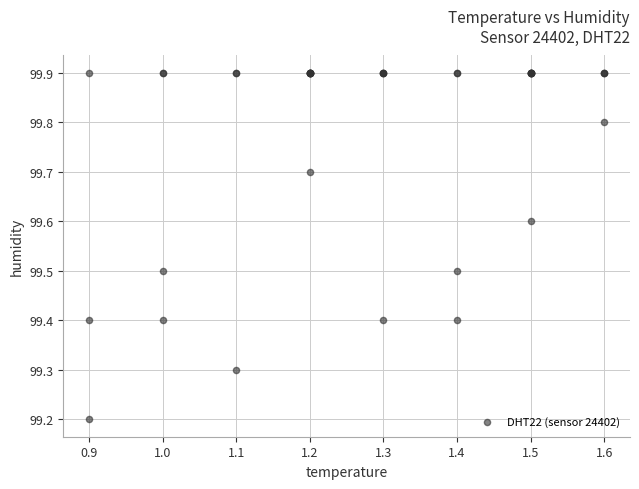

What Y value in the scatter plot is closest to 99?

99.2